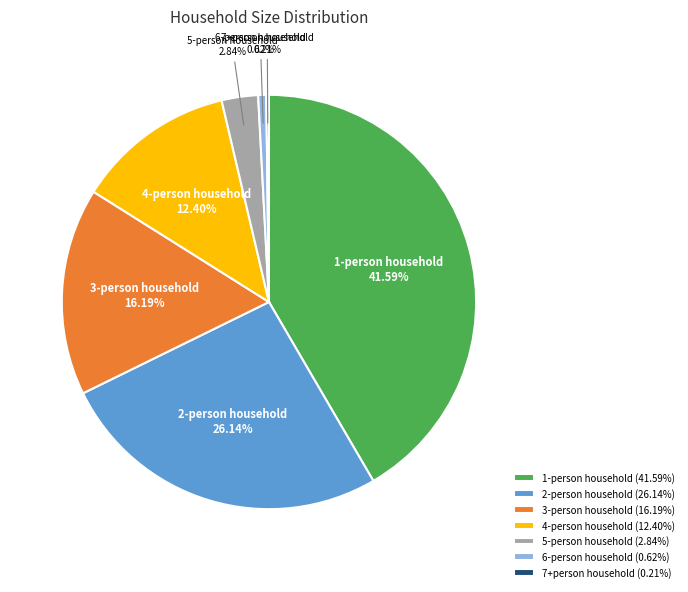

Combined, do 2-person household and 1-person household account for over 50%?

Yes